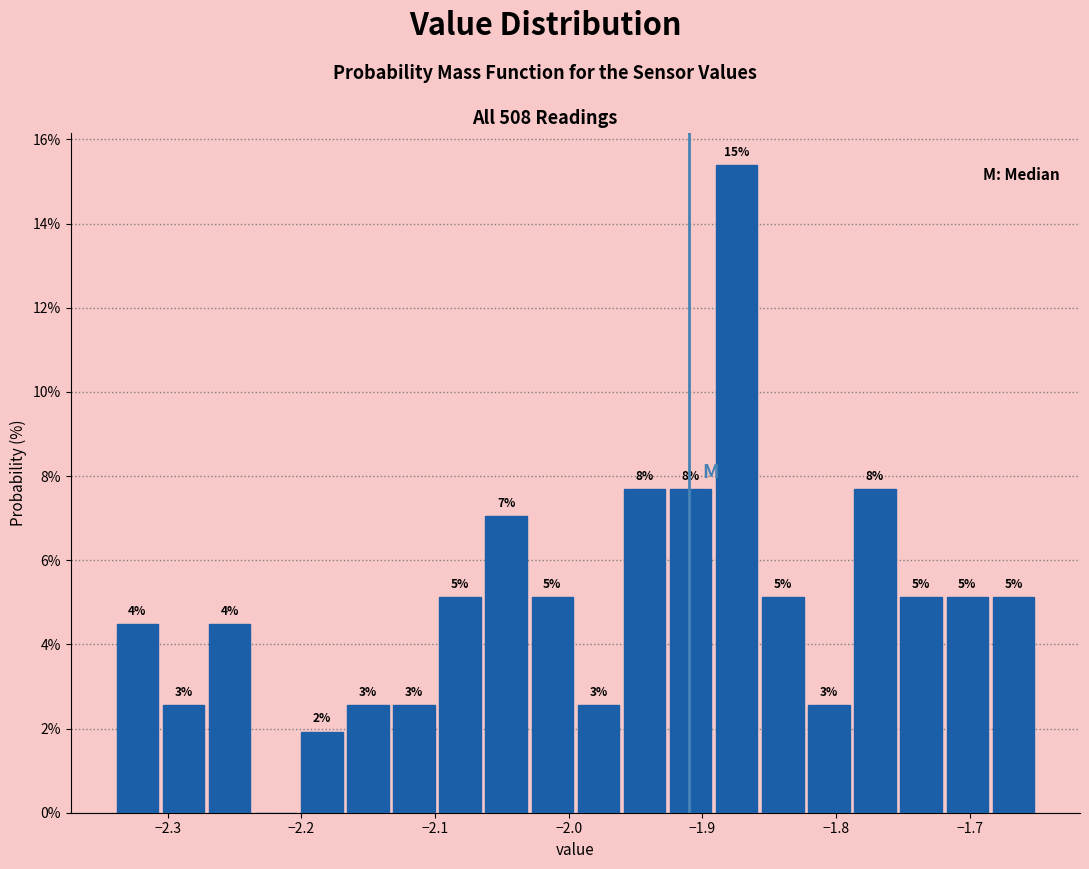

Around what value on the x-axis is the tallest bar? Give the approximate position of its centre, as read against the axis.

-1.87